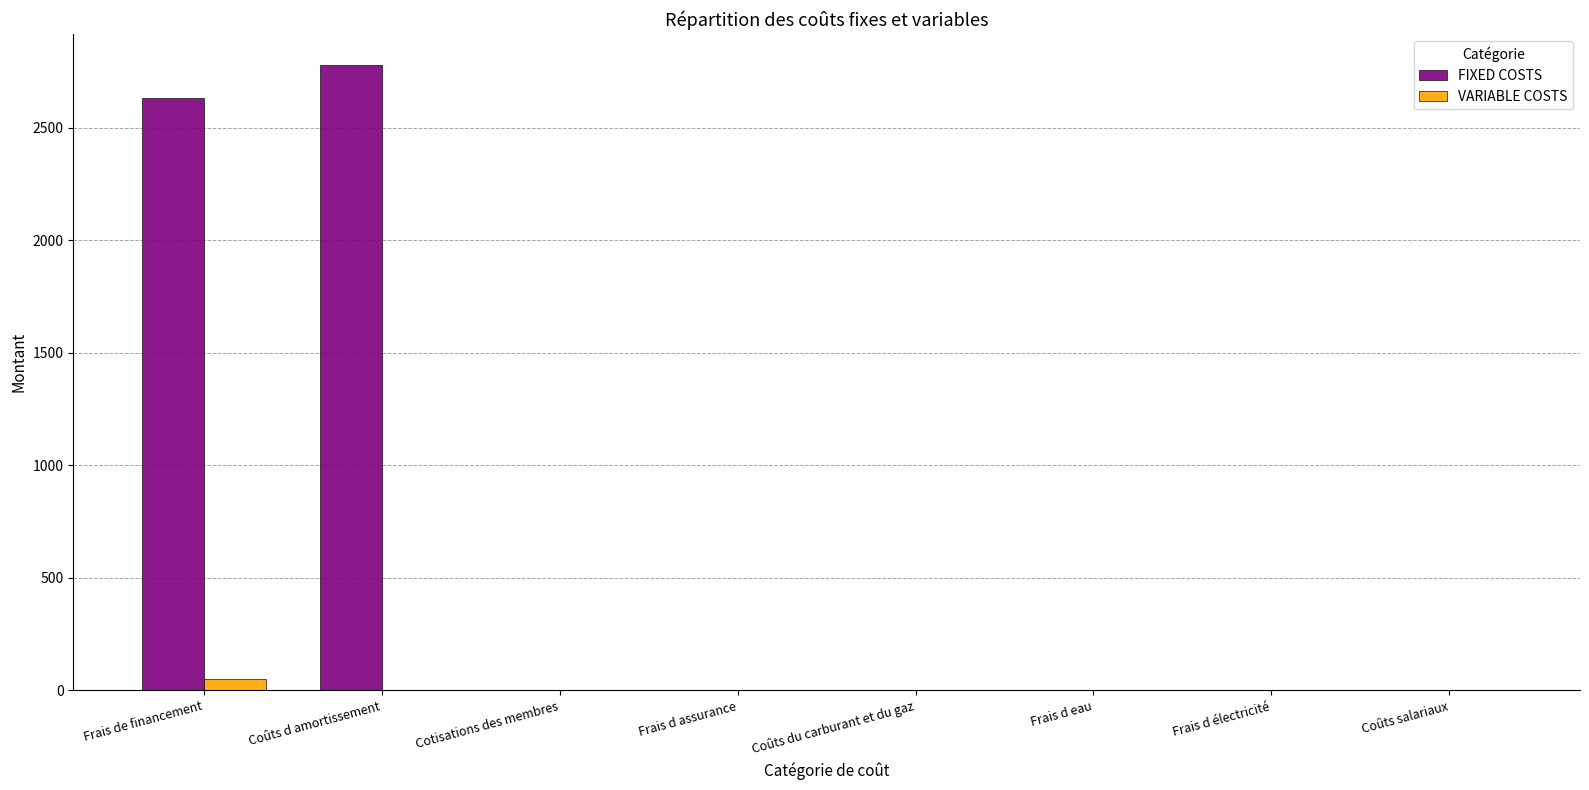

At which category does the chart reach its peak across all series?

Coûts d amortissement